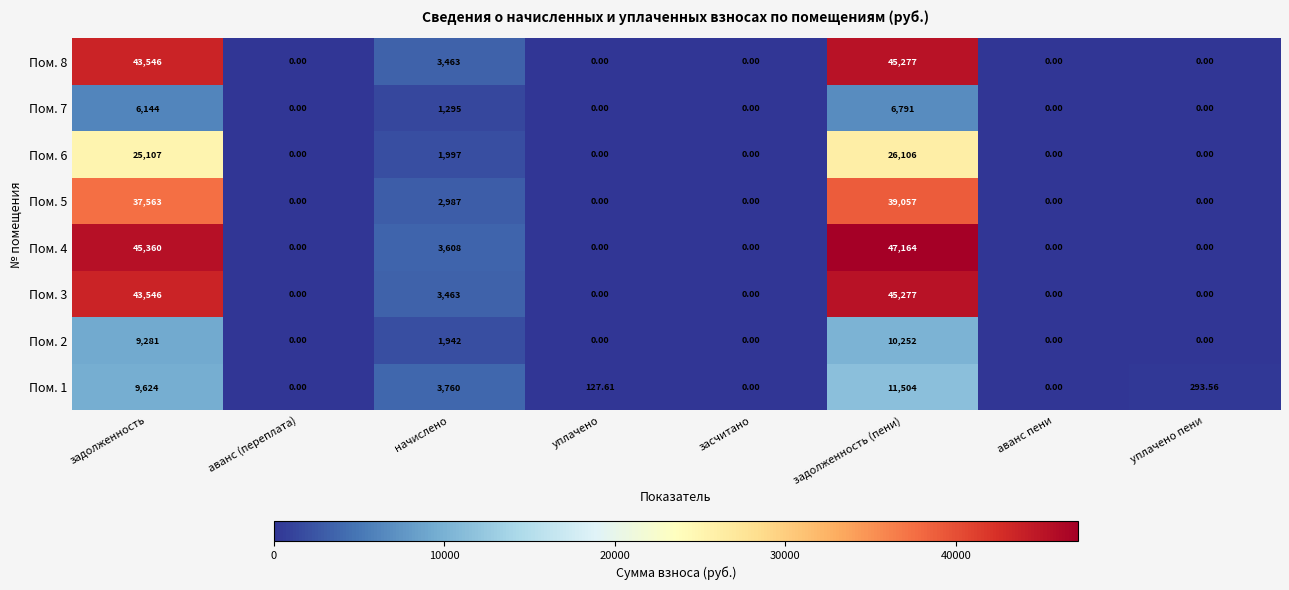

Which series has the largest range (max minus min)?

Пом. 4